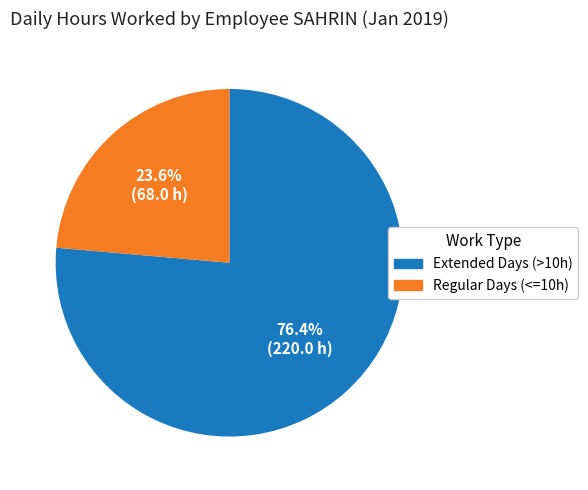

Rank the categories by value from highest to lowest.

Extended Days (>10h), Regular Days (<=10h)